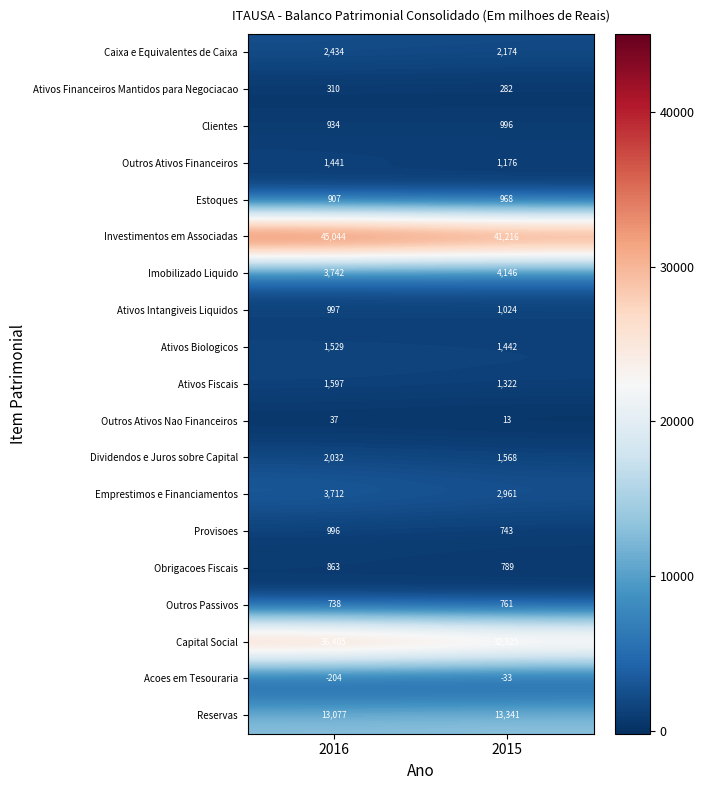

Which label corresponds to the smallest value in the chart?

2016